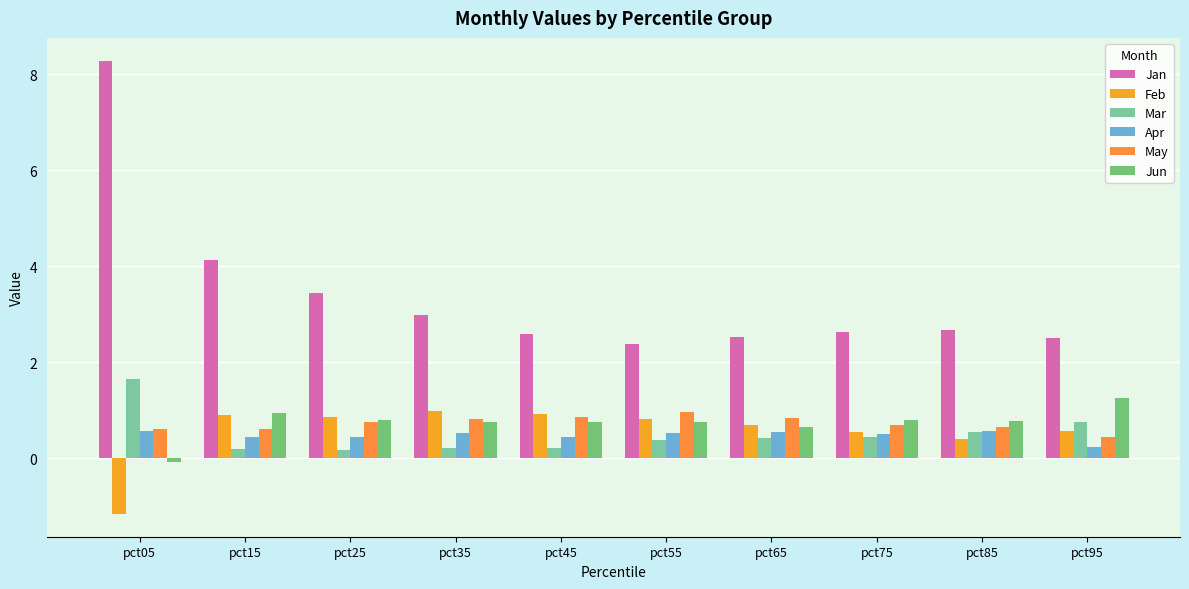

Where is Feb nearest to the value 0?

pct85